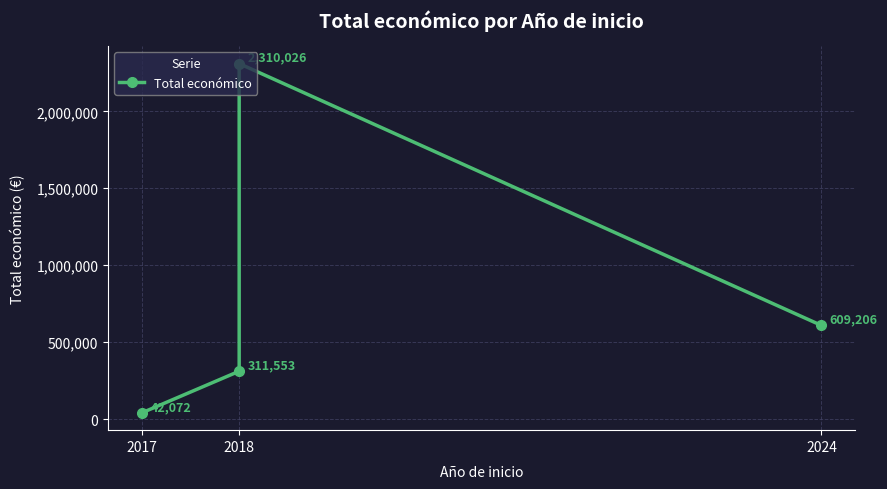

Approximately how many times larger is the value at 2017 compared to 2018?

0.1